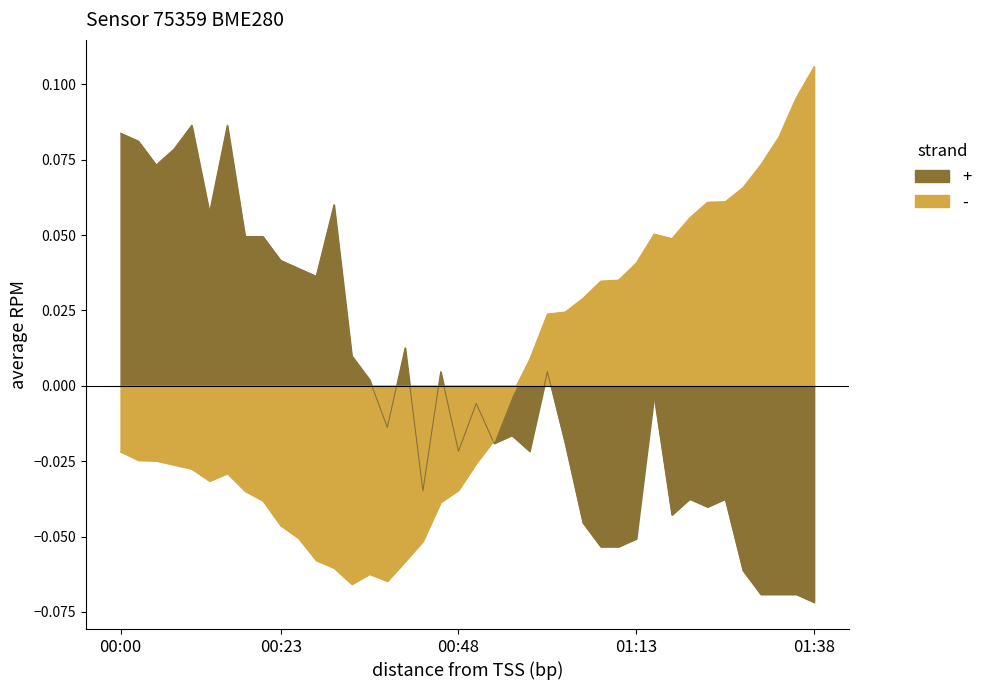

Where is the first local minimum for temperature?

00:05